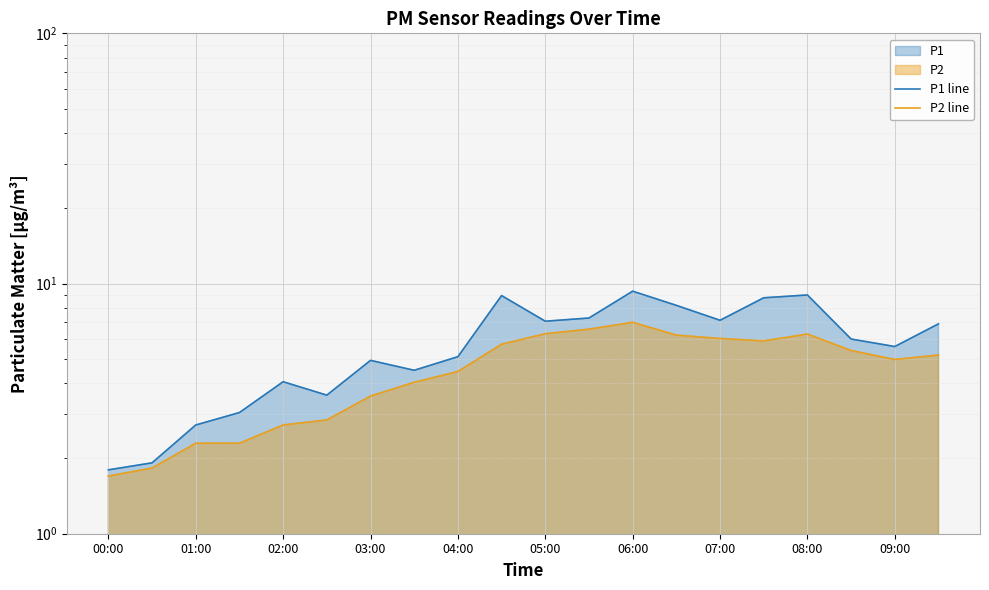

Rank the series at 06:00 from highest to lowest value.

P1 line, P2 line